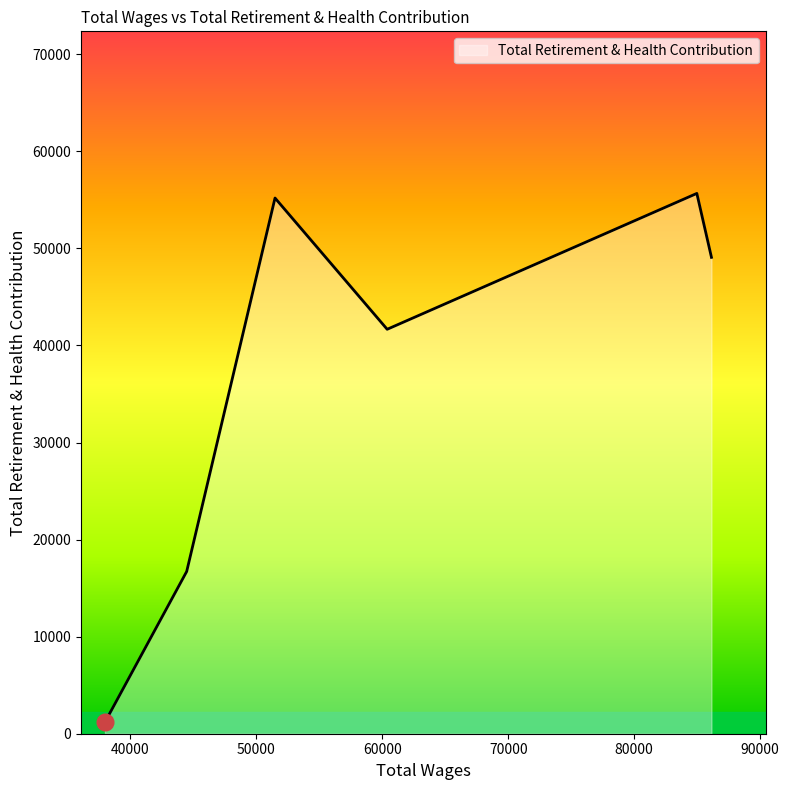

Does the chart have visible grid lines?

No